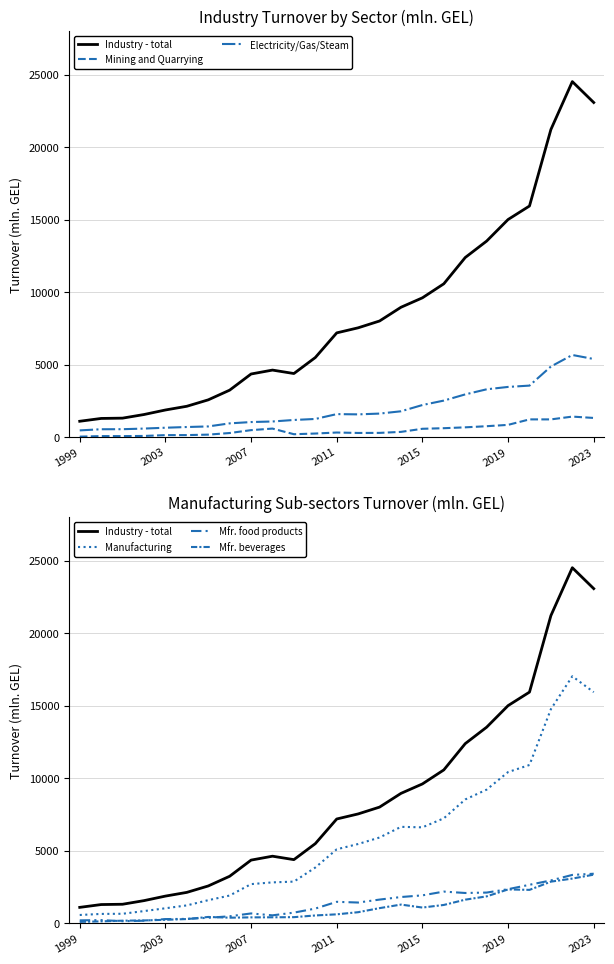

Between 2007 and 2015, which series saw the biggest shift?

Industry - total